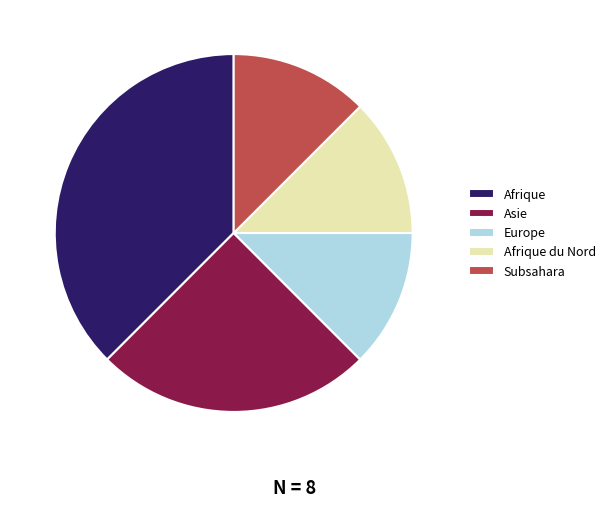

True or false: Europe accounts for 19% of the total.

False